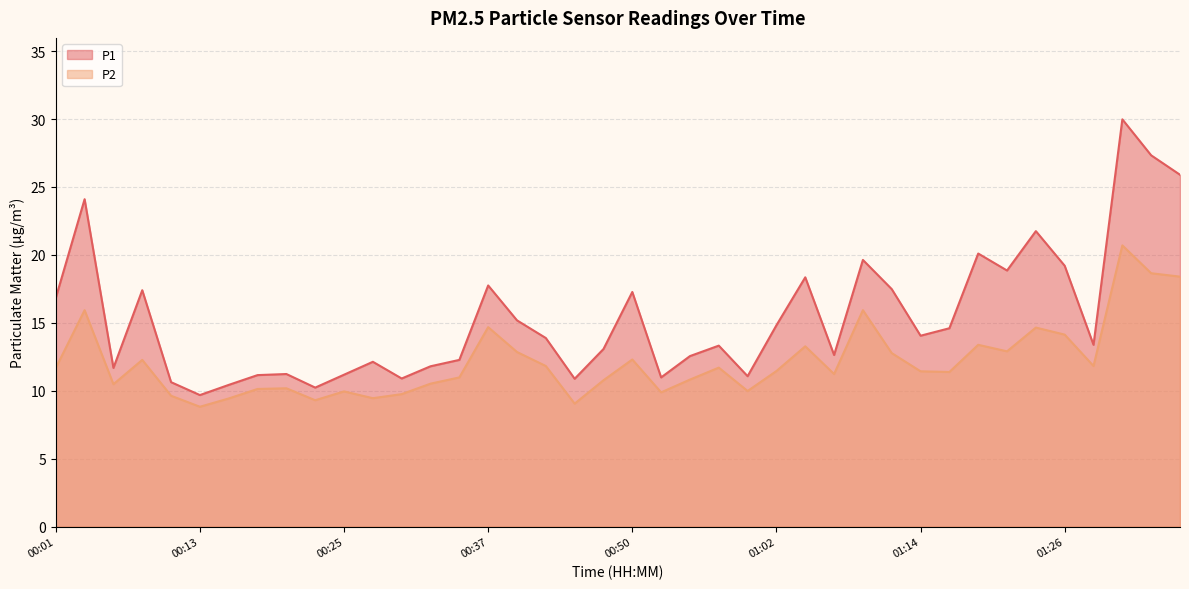

List the series in order of their peak value, lowest first.

P2, P1